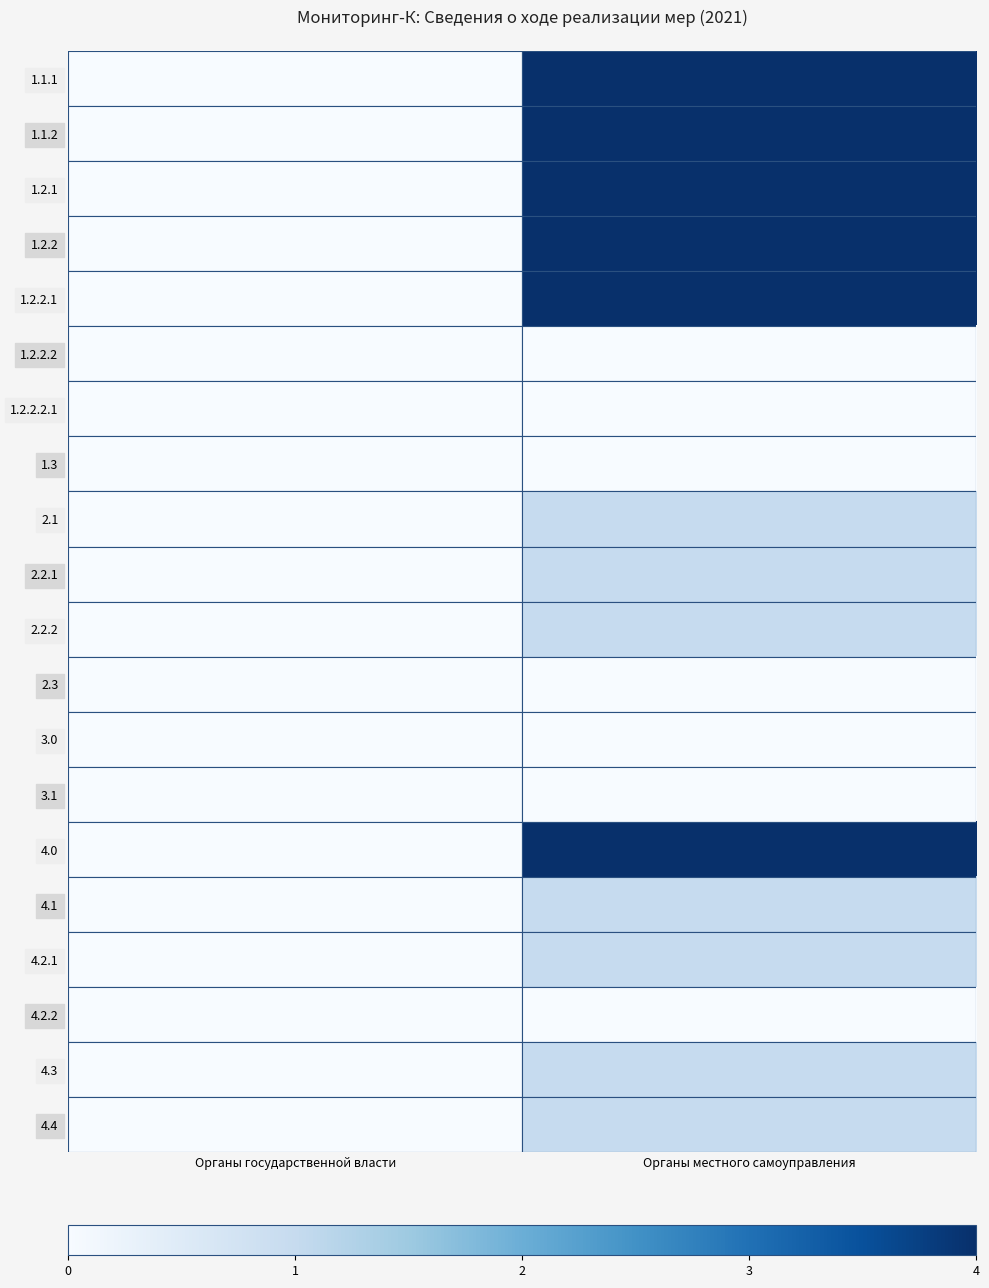

Reading left to right, extract all data points from this chart.

1.1.1: Органы государственной власти=0	Органы местного самоуправления=4
1.1.2: Органы государственной власти=0	Органы местного самоуправления=4
1.2.1: Органы государственной власти=0	Органы местного самоуправления=4
1.2.2: Органы государственной власти=0	Органы местного самоуправления=4
1.2.2.1: Органы государственной власти=0	Органы местного самоуправления=4
1.2.2.2: Органы государственной власти=0	Органы местного самоуправления=0
1.2.2.2.1: Органы государственной власти=0	Органы местного самоуправления=0
1.3: Органы государственной власти=0	Органы местного самоуправления=0
2.1: Органы государственной власти=0	Органы местного самоуправления=1
2.2.1: Органы государственной власти=0	Органы местного самоуправления=1
2.2.2: Органы государственной власти=0	Органы местного самоуправления=1
2.3: Органы государственной власти=0	Органы местного самоуправления=0
3.0: Органы государственной власти=0	Органы местного самоуправления=0
3.1: Органы государственной власти=0	Органы местного самоуправления=0
4.0: Органы государственной власти=0	Органы местного самоуправления=4
4.1: Органы государственной власти=0	Органы местного самоуправления=1
4.2.1: Органы государственной власти=0	Органы местного самоуправления=1
4.2.2: Органы государственной власти=0	Органы местного самоуправления=0
4.3: Органы государственной власти=0	Органы местного самоуправления=1
4.4: Органы государственной власти=0	Органы местного самоуправления=1